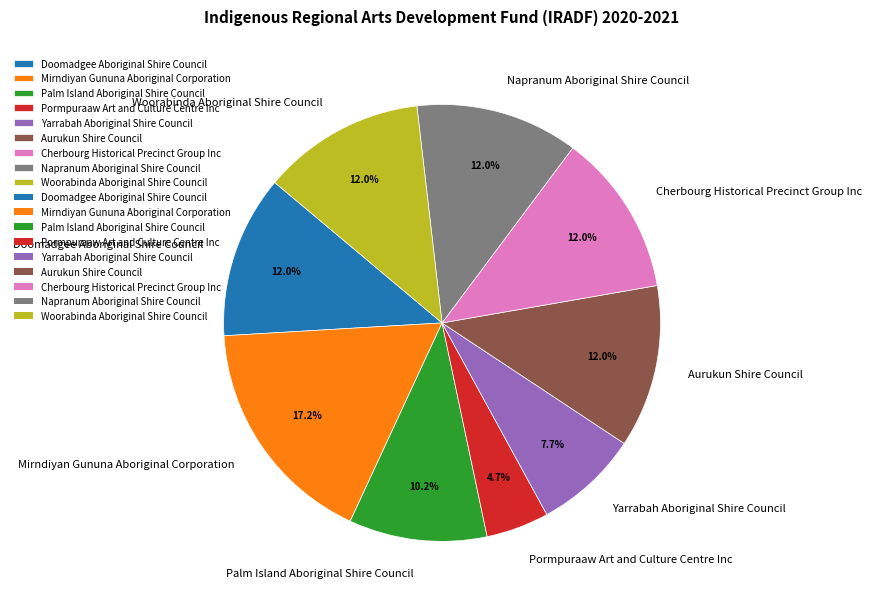

The Mirndiyan Gununa Aboriginal Corporation slice represents 31% of the pie. True or false?

False